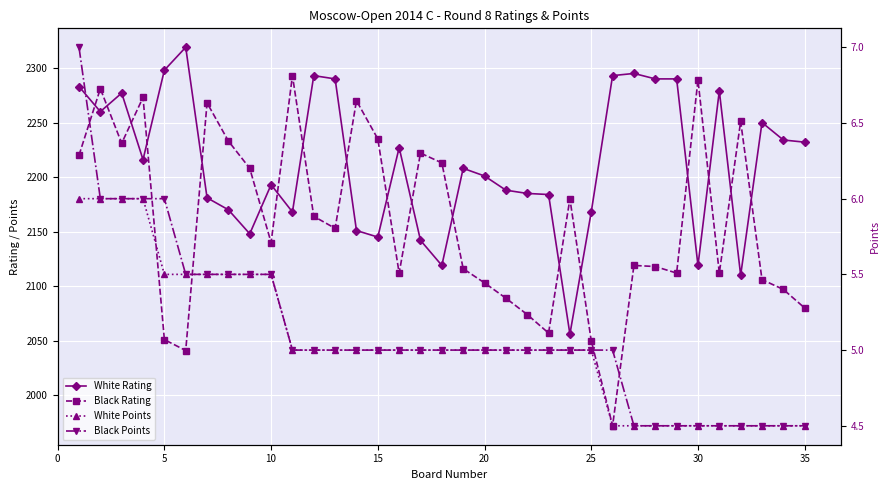

What are all the series names shown in the legend?

White Rating, Black Rating, White Points, Black Points